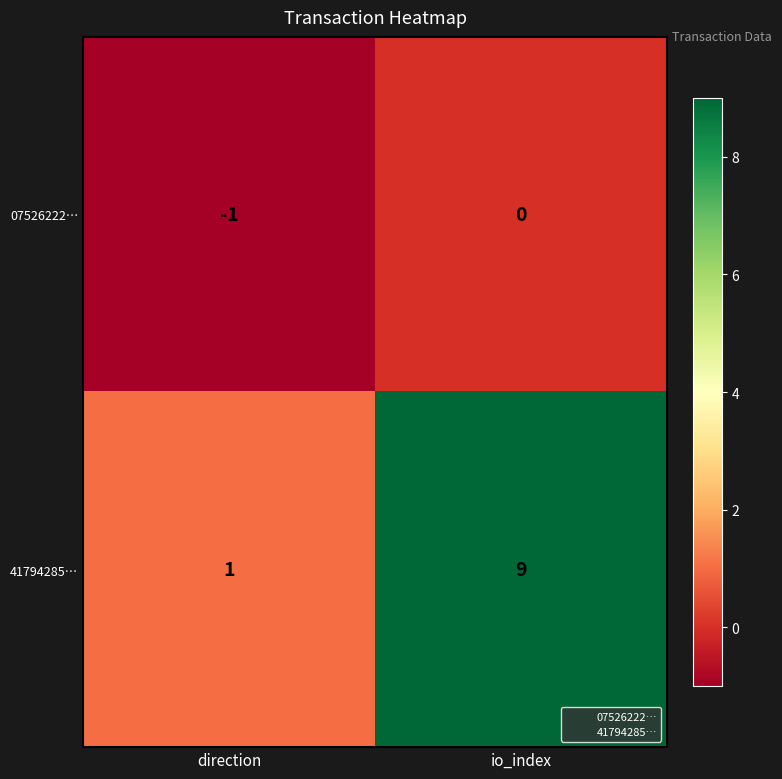

Which series has the largest range (max minus min)?

41794285…